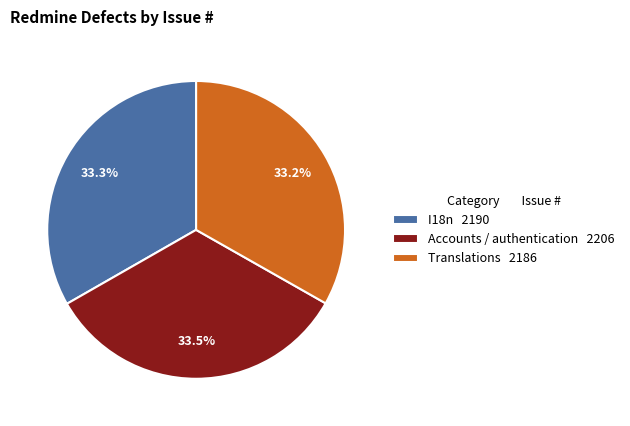

Is there a majority slice in this chart?

No